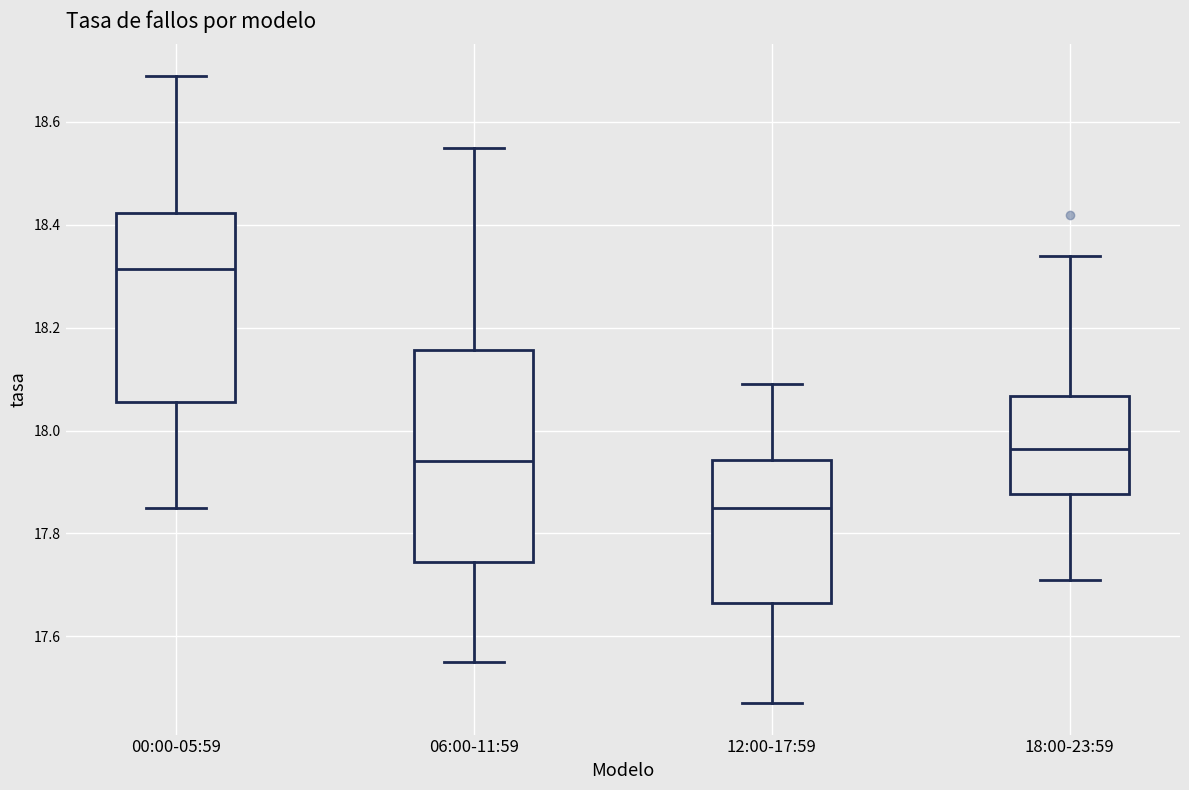

Where does the median line of the box for 06:00-11:59 sit on the y-axis? The values are not printed on the chart, so give them approximately, as read against the axis.

17.94